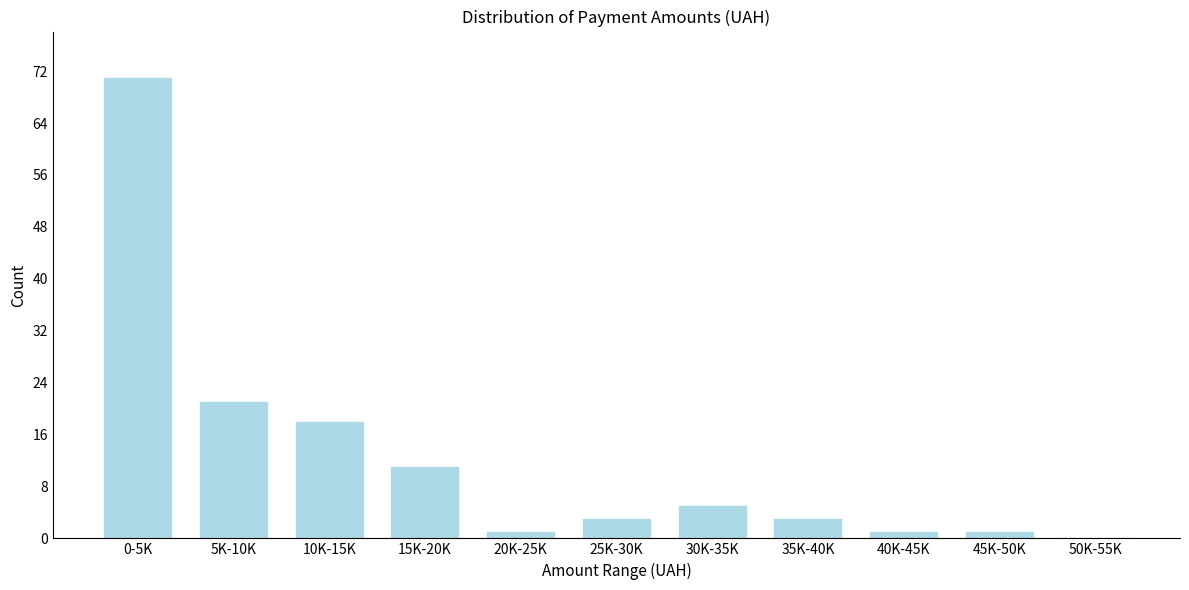

Reading left to right, extract all data points from this chart.

0-5K=71	5K-10K=21	10K-15K=18	15K-20K=11	20K-25K=1	25K-30K=3	30K-35K=5	35K-40K=3	40K-45K=1	45K-50K=1	50K-55K=0